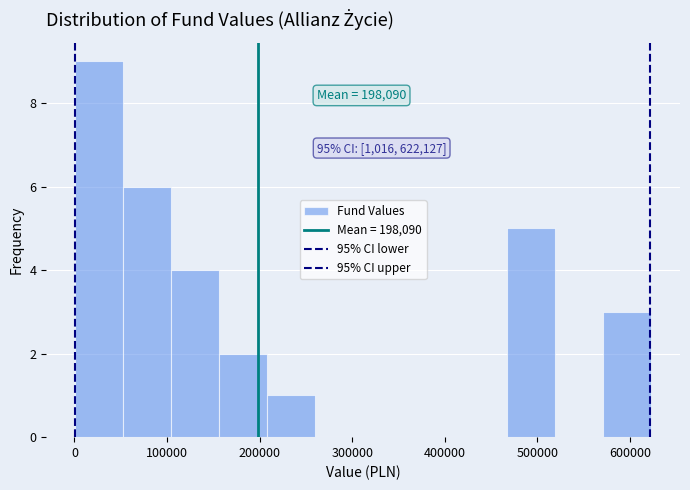

Over which range of the x-axis is the bar tallest?

0 to 50000